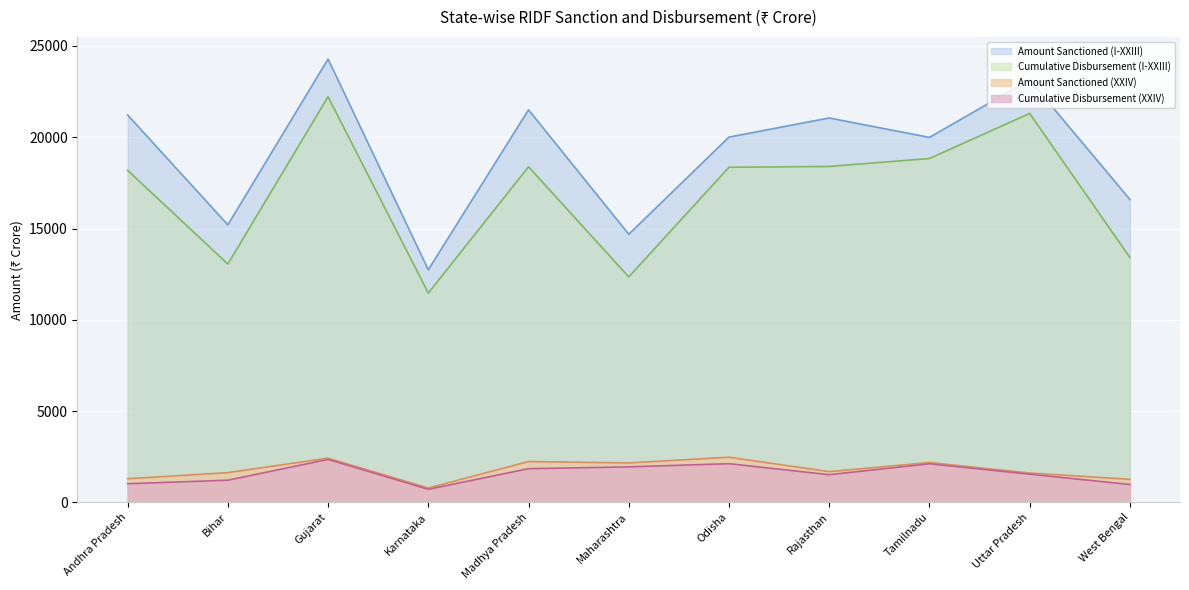

Reading right to left, extract all data points from this chart.

Amount Sanctioned (I-XXIII): 16592.0	23145.5	19991.5	21054.3	20008.5	14685.6	21501.8	12741.5	24281.2	15200.9	21218.6
Cumulative Disbursement (I-XXIII): 13411.8	21303.3	18834.4	18400.1	18355.1	12349.8	18381.8	11463.6	22216.2	13054.9	18189.1
Amount Sanctioned (XXIV): 1263.4	1609.7	2184.9	1683.6	2474.3	2161.2	2236.9	789.0	2423.6	1631.6	1295.5
Cumulative Disbursement (XXIV): 981.1	1545.6	2115.6	1517.1	2120.9	1945.5	1845.9	718.2	2354.9	1215.7	1023.1